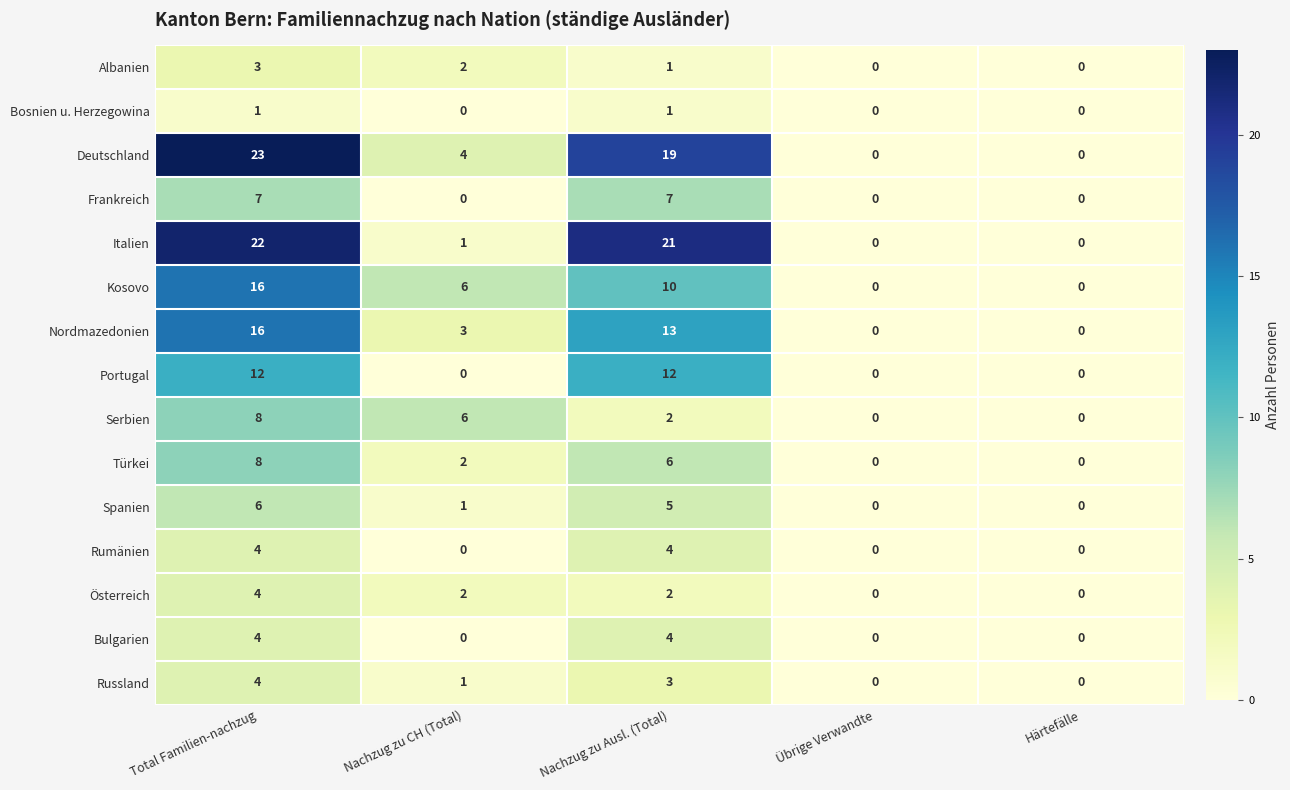

Is it true that Türkei equals 0 at Härtefälle?

True